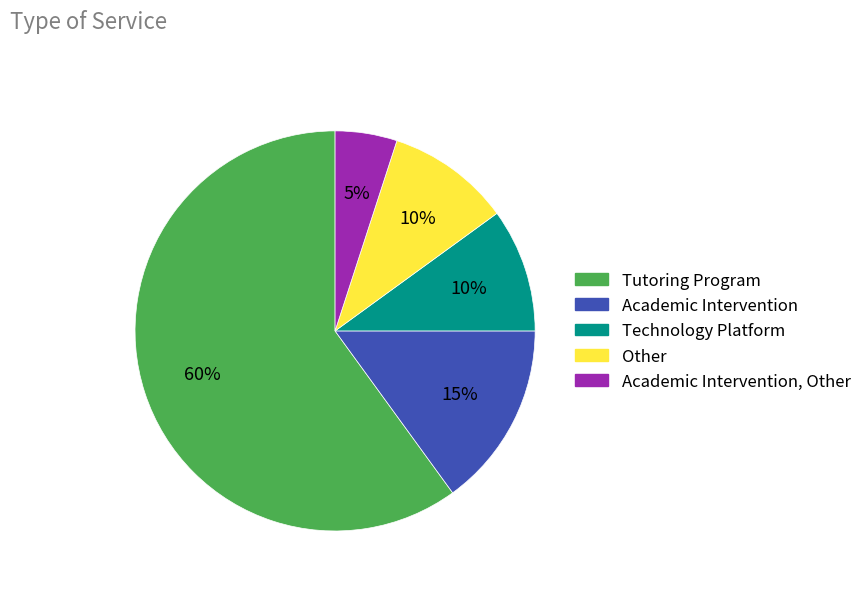

Do Other and Technology Platform together represent more than half of the pie?

No